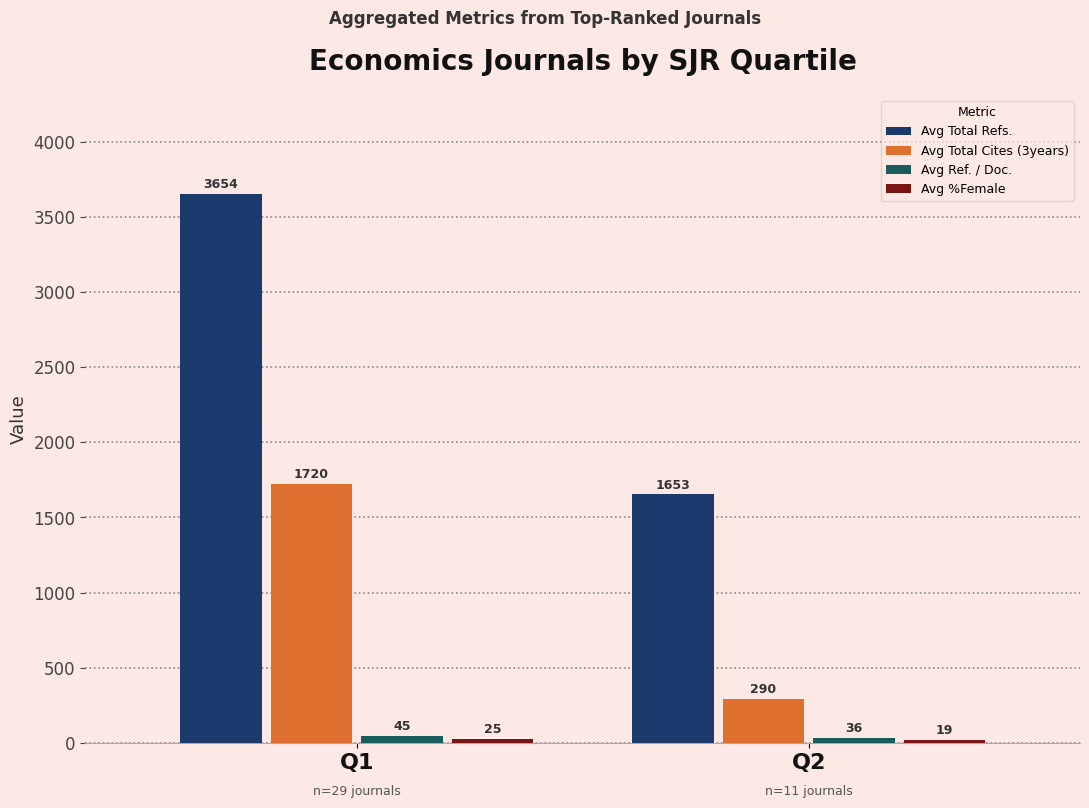

What is the average value of the Avg Ref. / Doc. series?

40.5